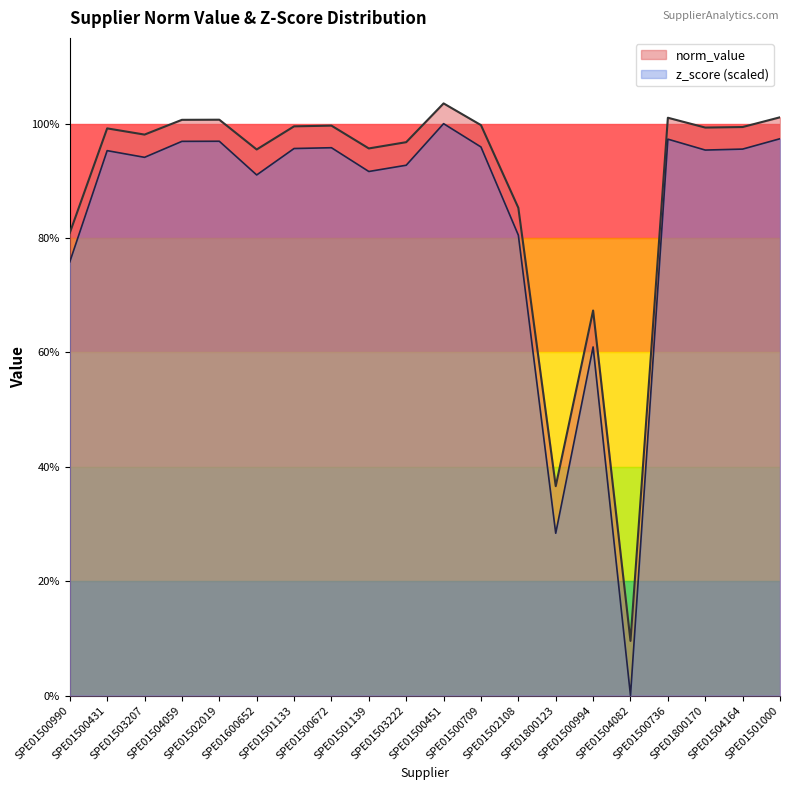

How many values in z_score_norm are above zero?

19